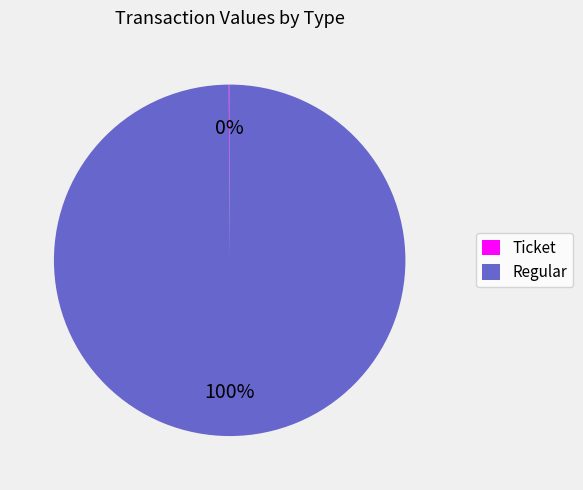

Is there any slice that represents more than half of the pie?

Yes